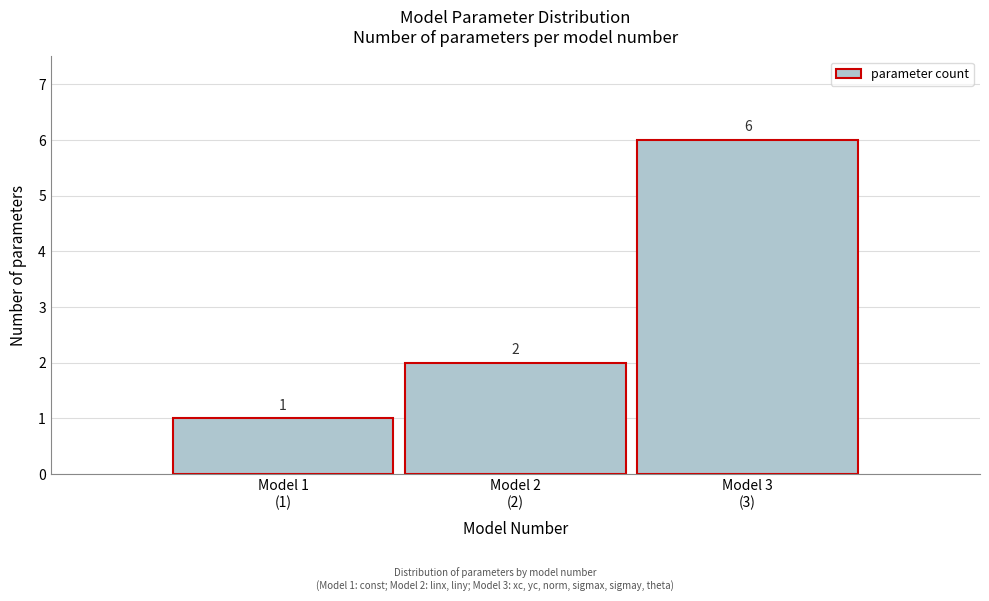

Reading right to left, extract all data points from this chart.

6	2	1